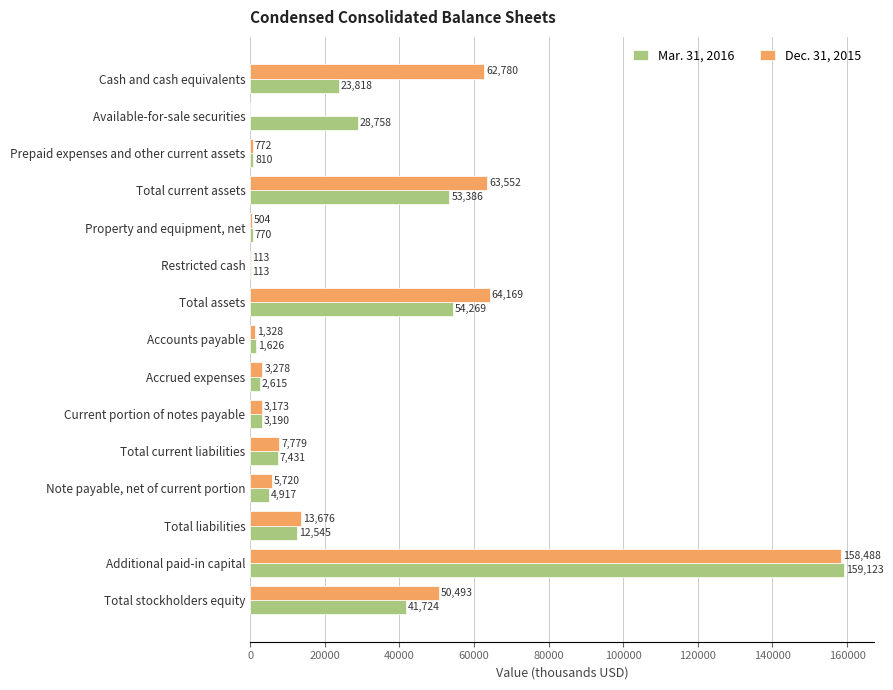

The value of Dec. 31, 2015 at Cash and cash equivalents is 89139. True or false?

False